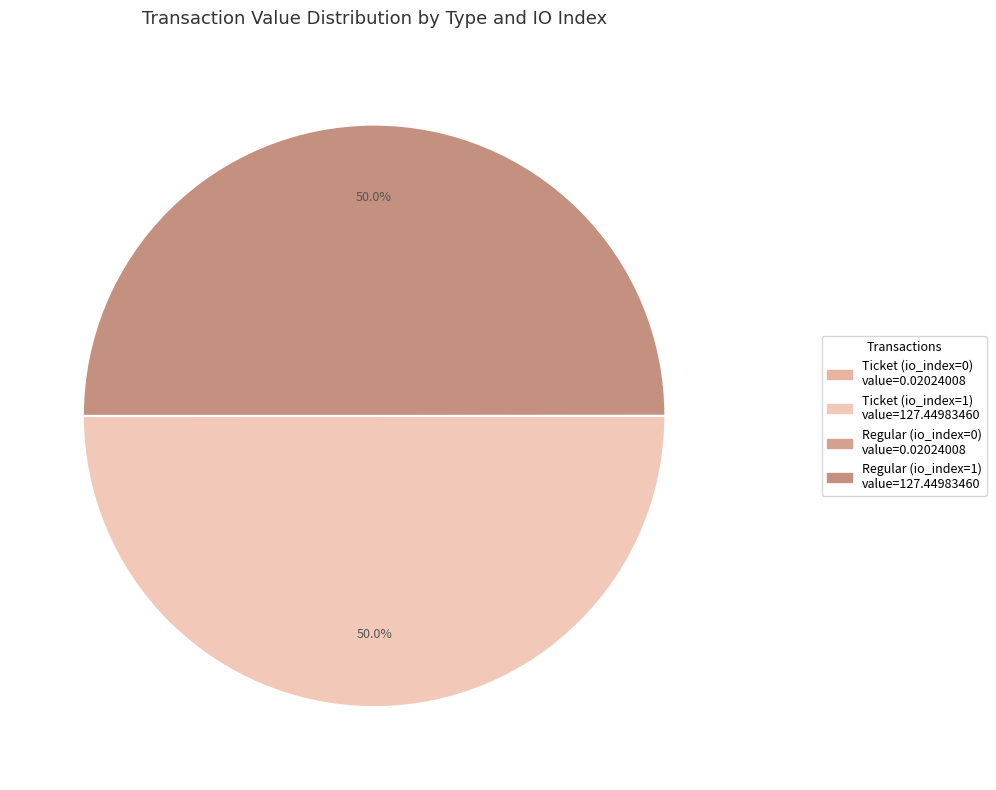

To the nearest percent, what percentage of the pie is Ticket (io_index=1)?

50%